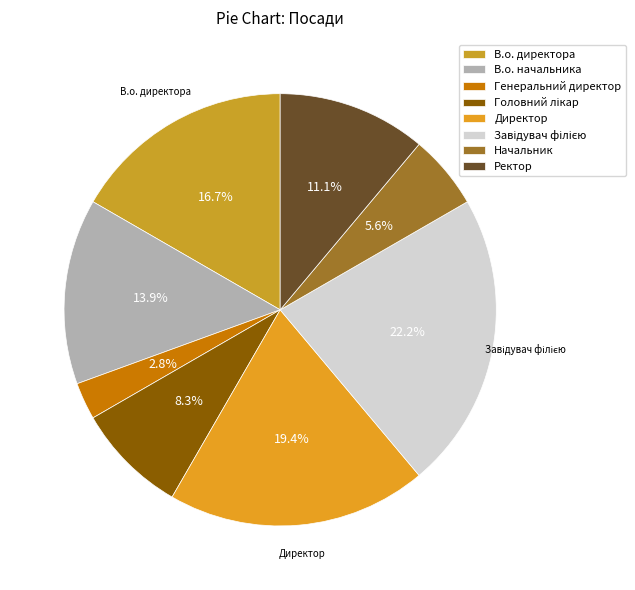

To the nearest percent, what is the average slice percentage?

12%